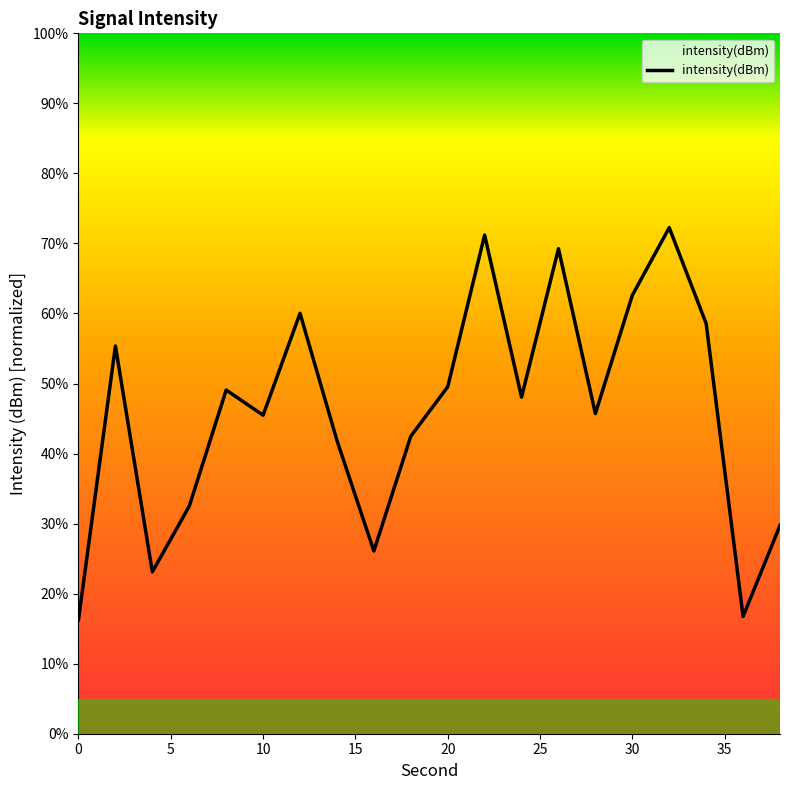

Reading left to right, transcribe all the data shown in this chart.

16.3	55.4	23.1	32.5	49.1	45.5	60.0	41.9	26.1	42.5	49.5	71.2	48.1	69.2	45.7	62.6	72.3	58.6	16.7	29.7